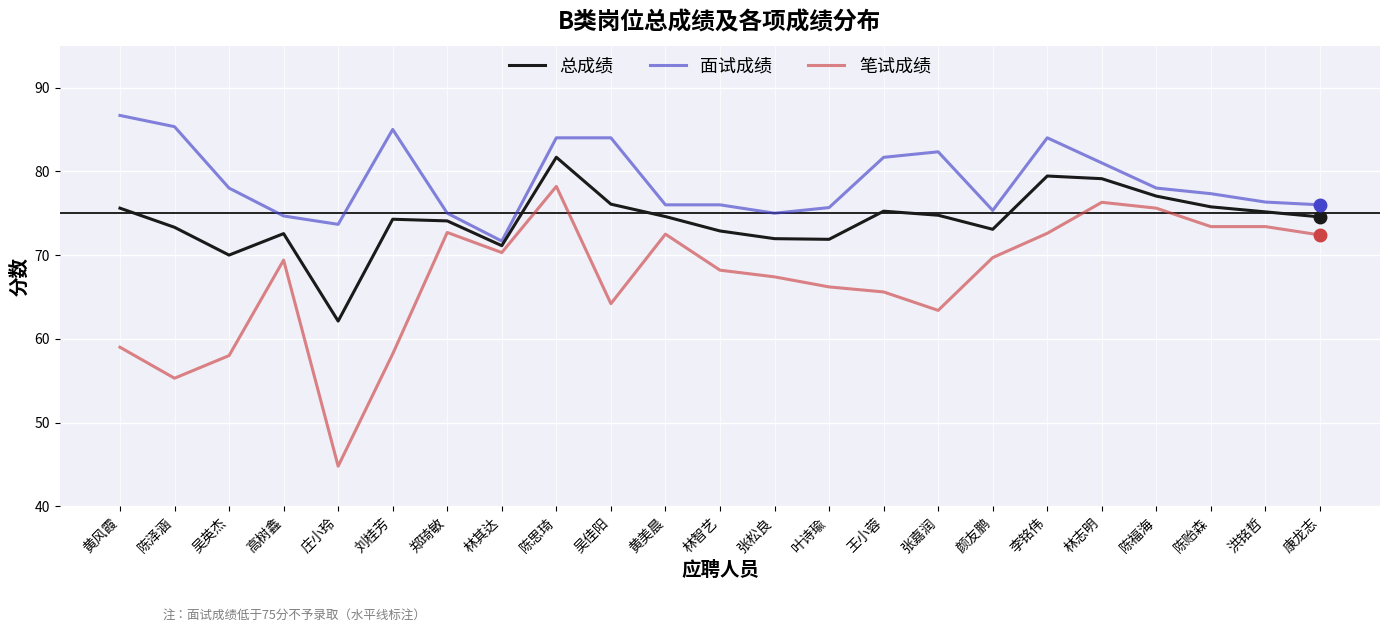

Is it true that 总成绩 equals 74.6 at 康龙志?

True